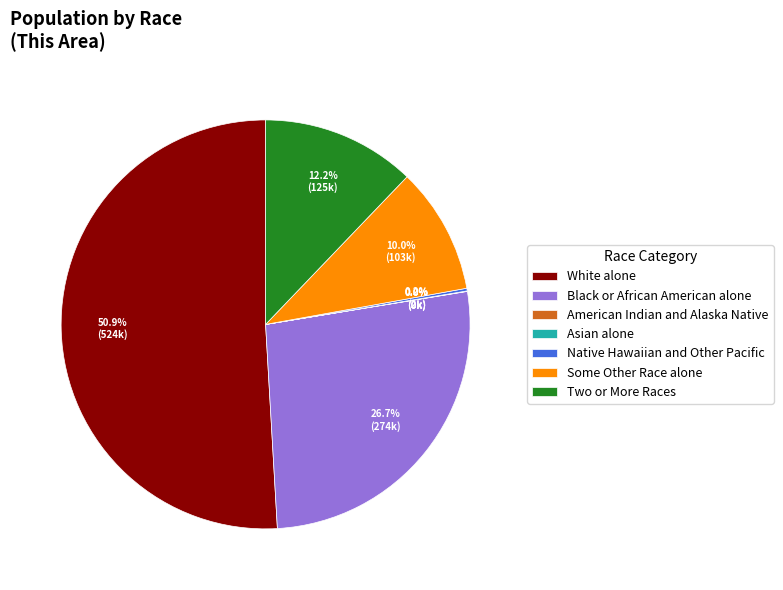

Is there any slice that represents more than half of the pie?

Yes